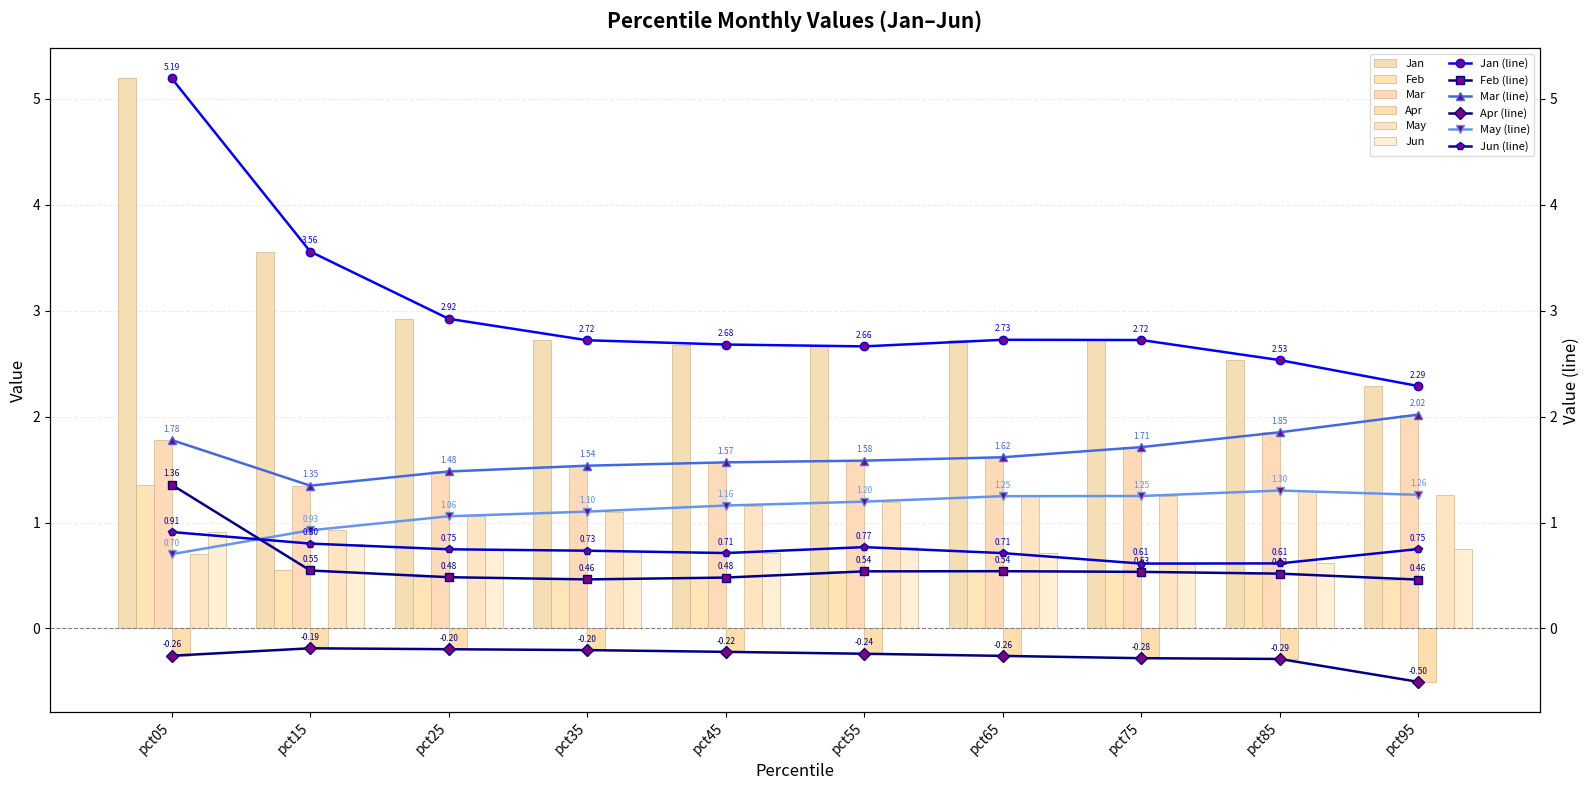

How many Feb values are between 0 and 1?

9